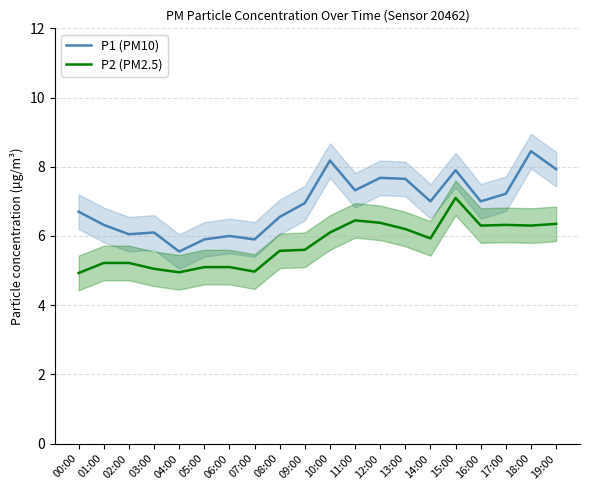

What is the approximate value of P1 (PM10) at 18:00?

8.4